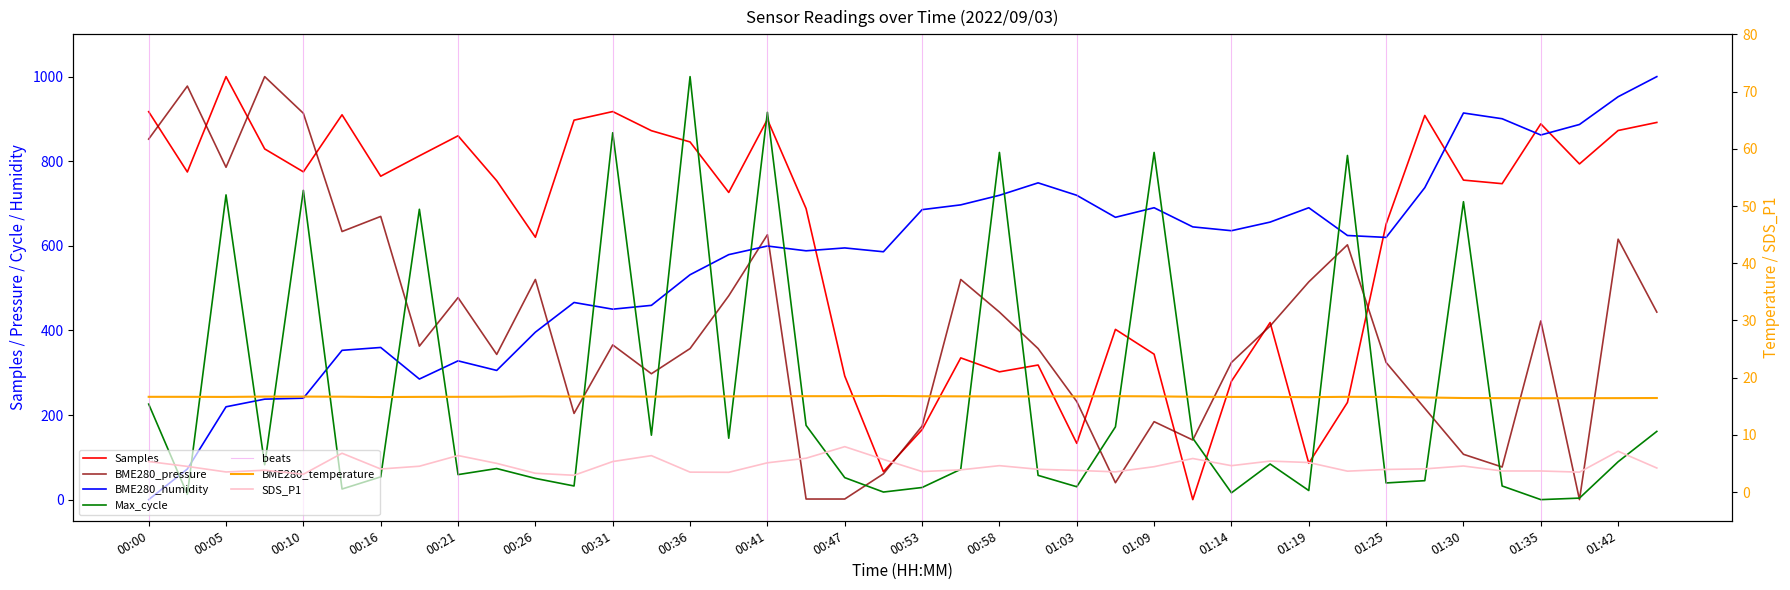

At which label is Max_cycle closest to 500?

7